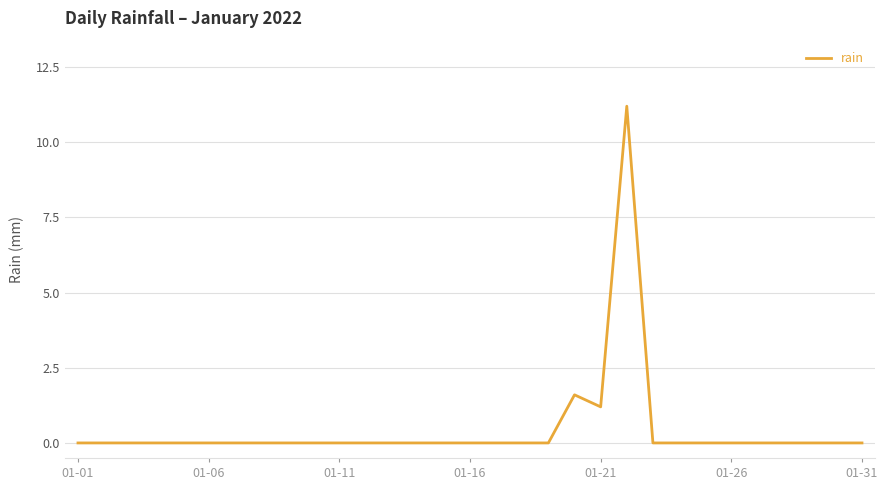

Is this an area chart (filled region under the line)?

No